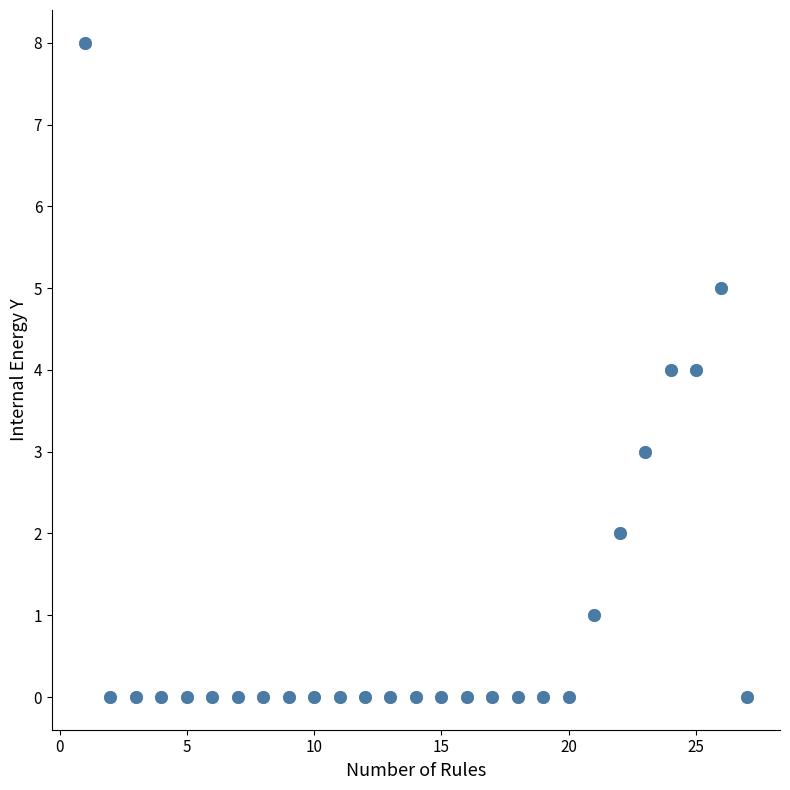

What is the range of X values (max minus min)?

26